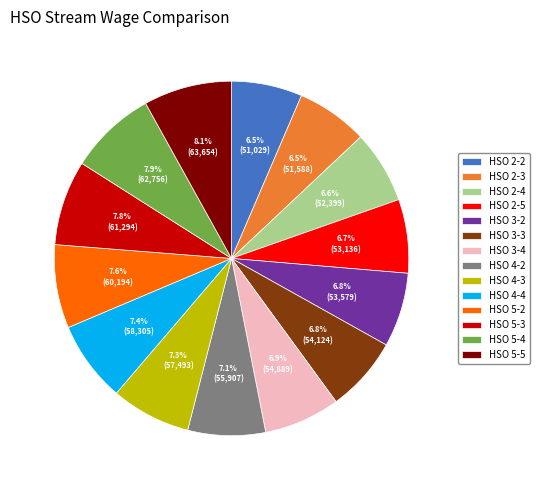

How many segments does this pie chart have?

14